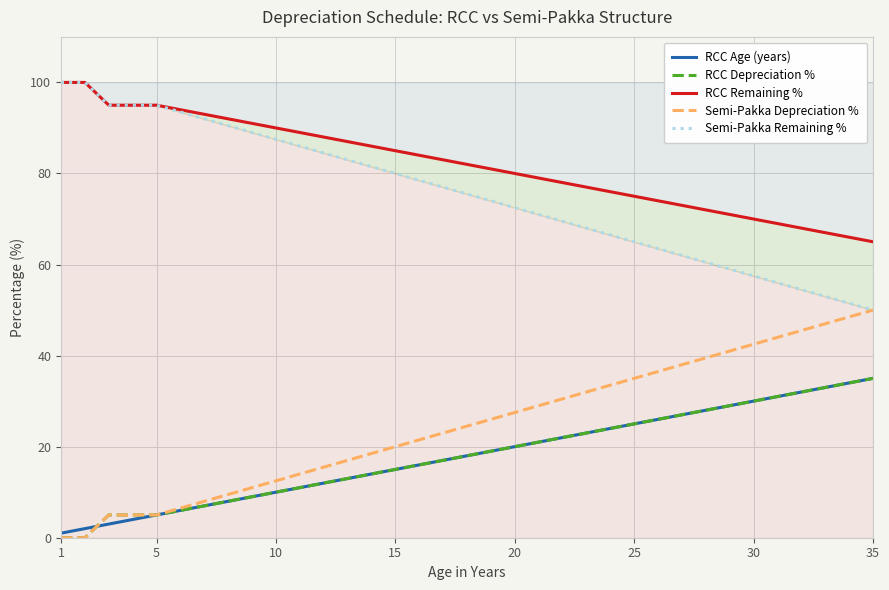

How many distinct data groups are displayed?

5